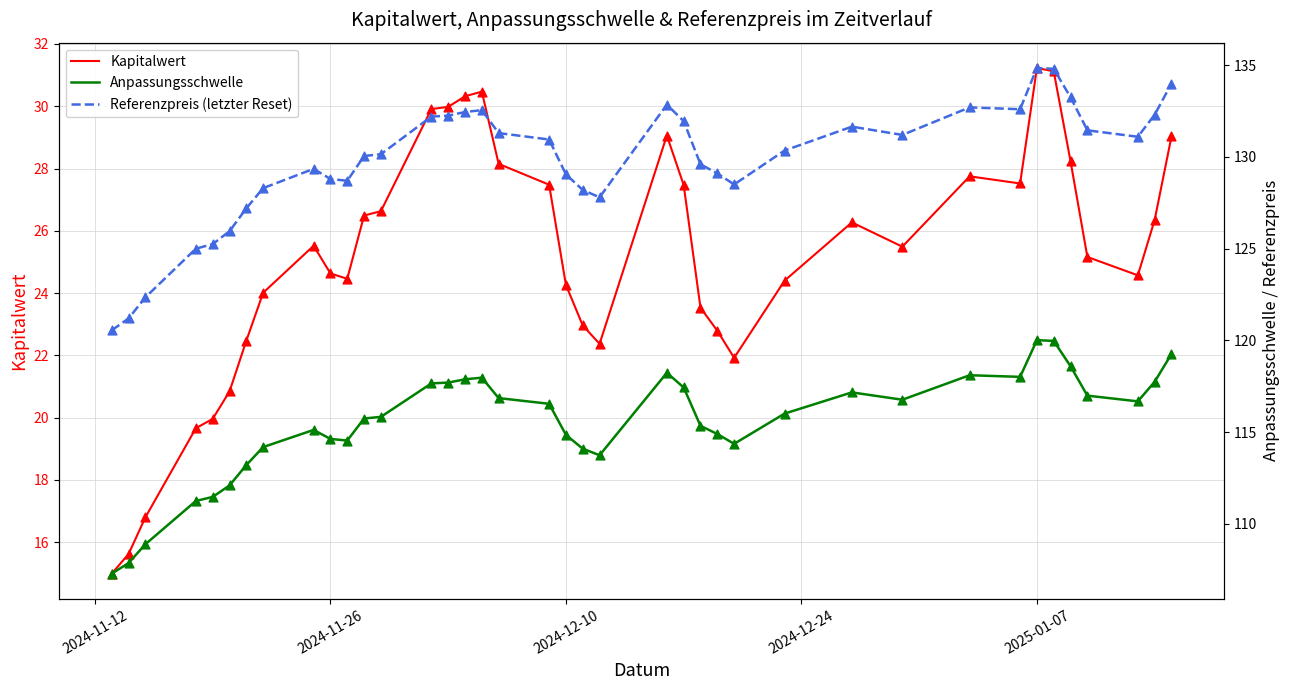

Is it true that Kapitalwert equals 9.7 at 2025-01-07?

False